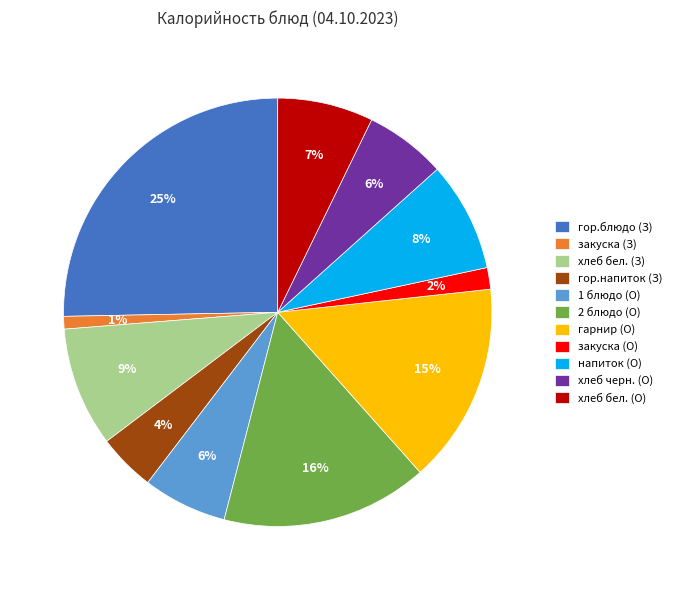

Is there a majority slice in this chart?

No